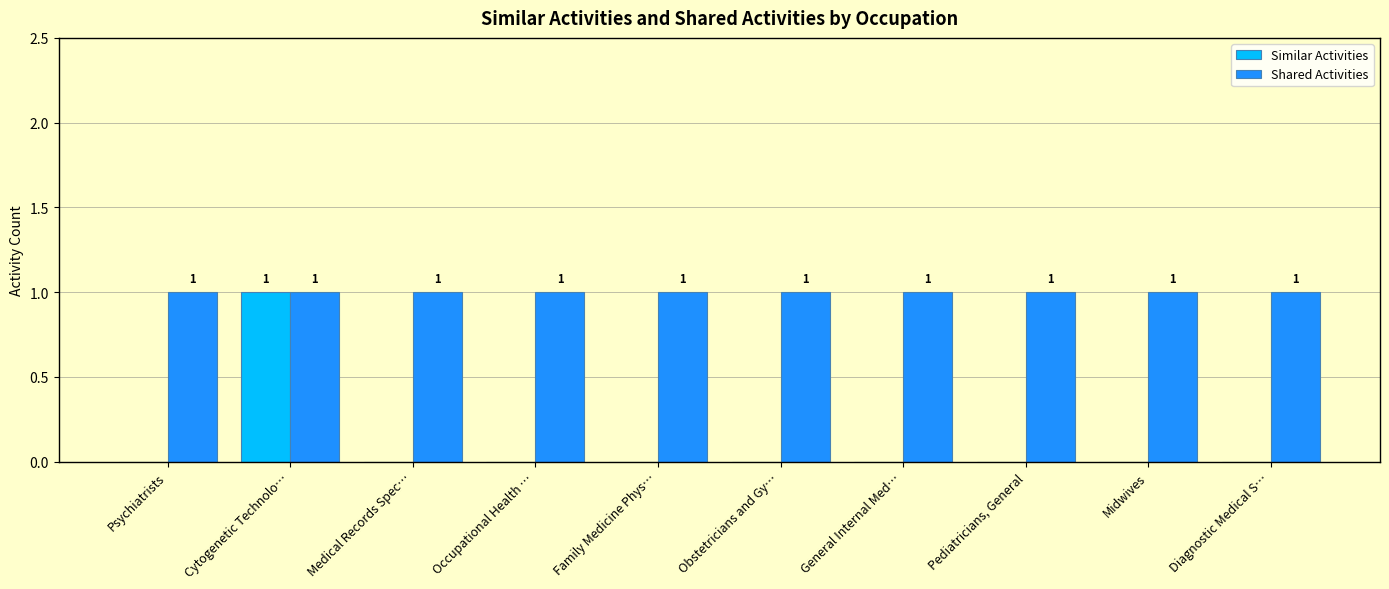

Is it true that Similar Activities equals 0 at Medical Records Spec…?

True